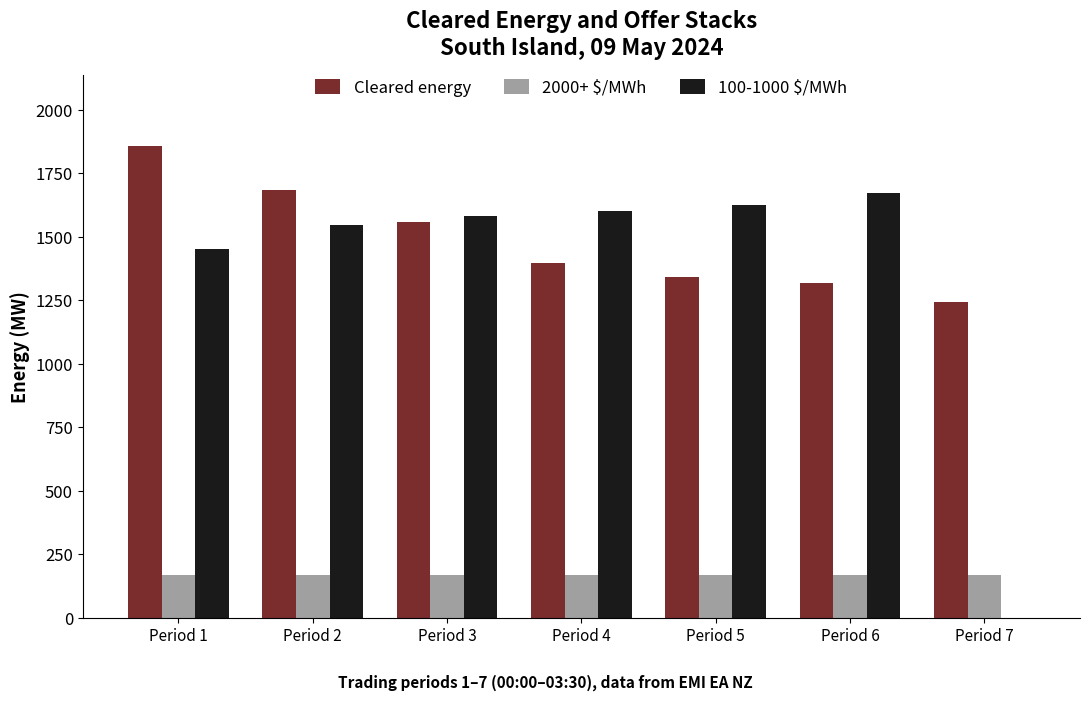

What are all the series names shown in the legend?

Cleared energy, 2000+ $/MWh, 100-1000 $/MWh